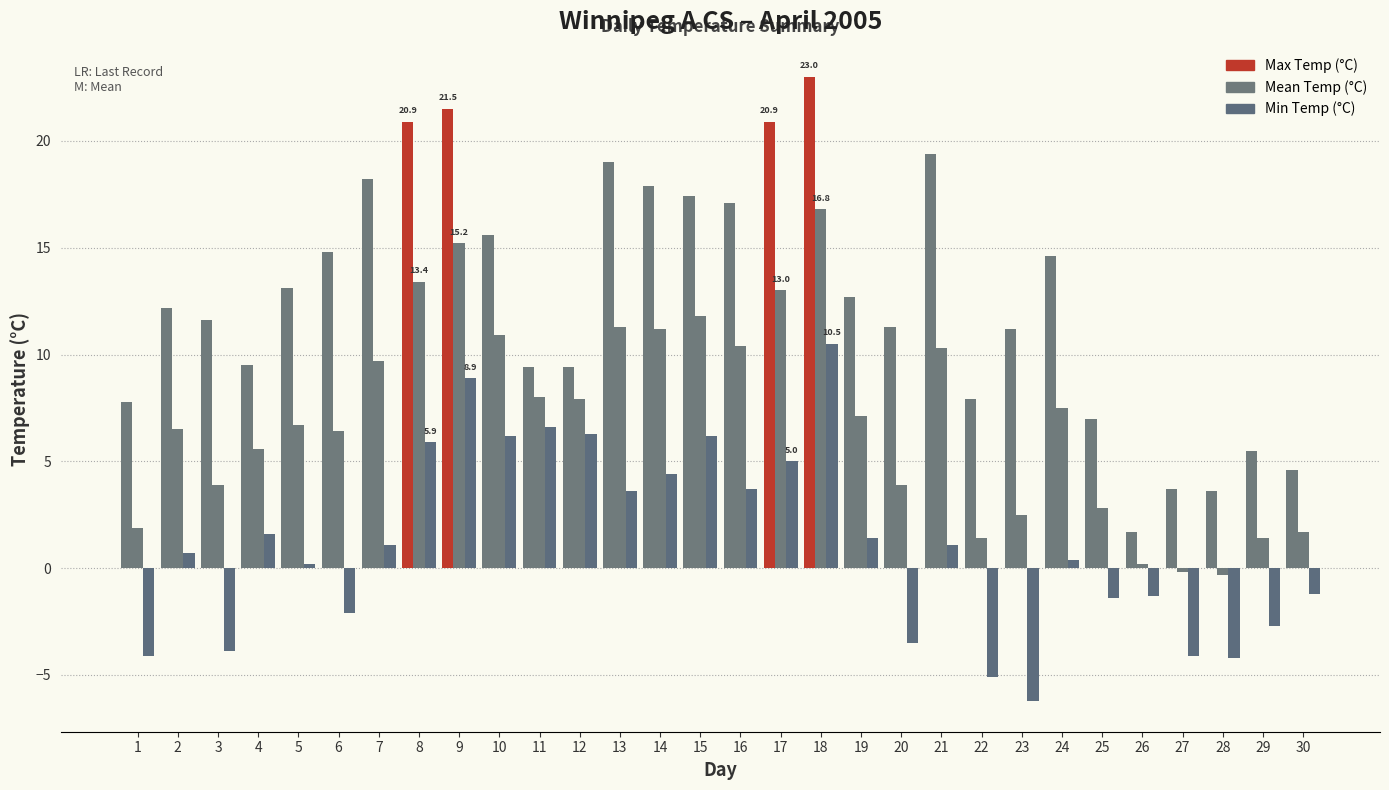

How many values in Min Temp (°C) are above zero?

18